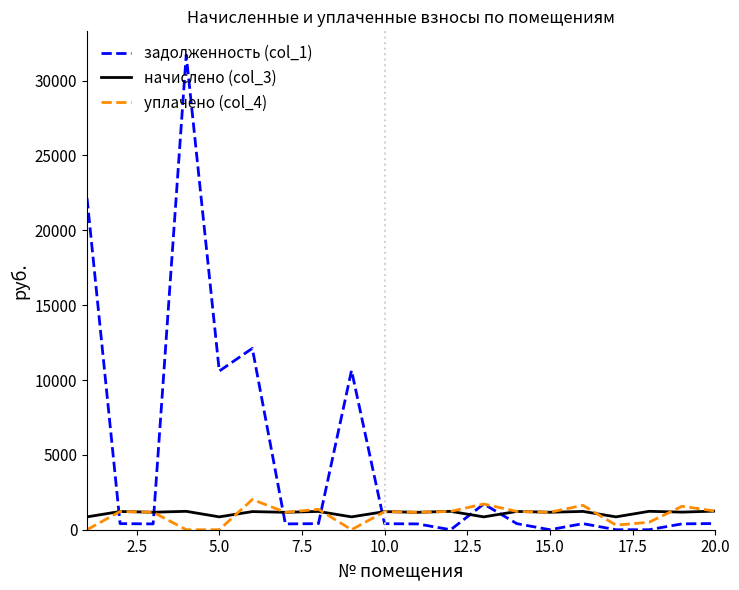

Which series has the largest range (max minus min)?

задолженность (col_1)